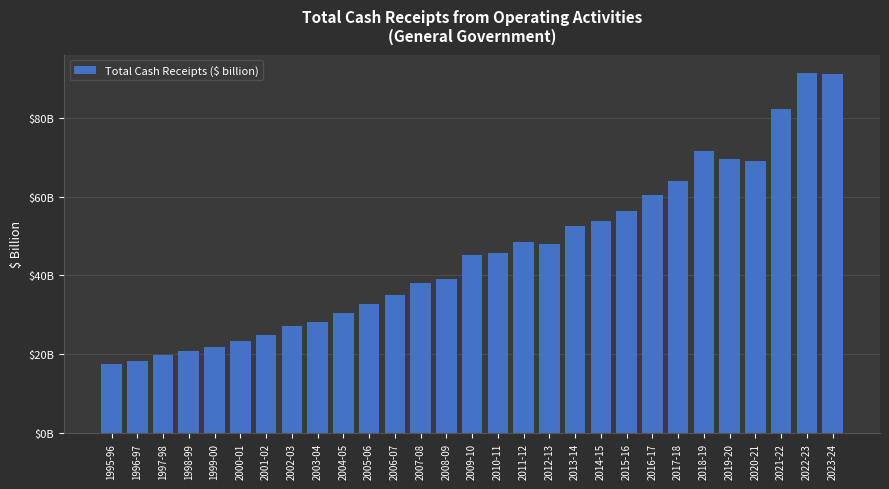

Are the bars horizontal?

No